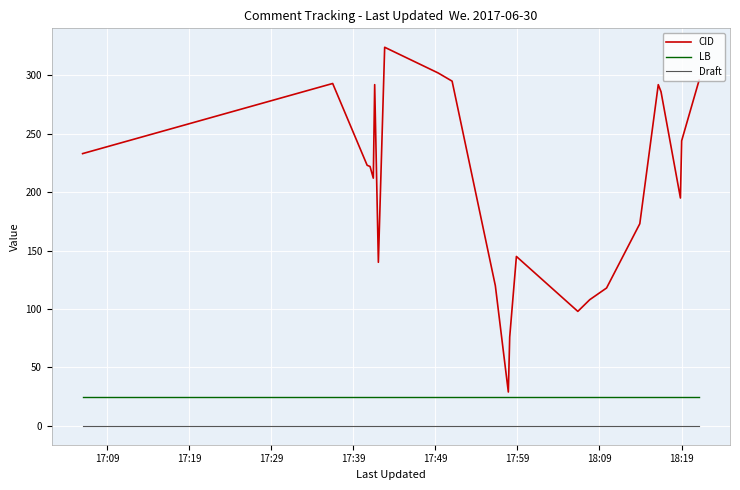

Rank the series by their maximum value, from lowest to highest.

Draft, LB, CID